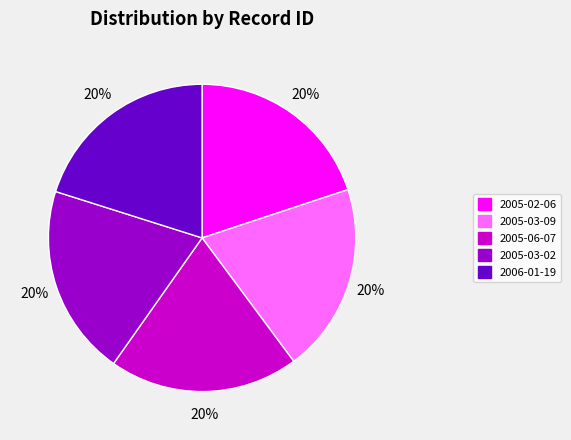

Do 2005-03-09 and 2005-06-07 together represent more than half of the pie?

No